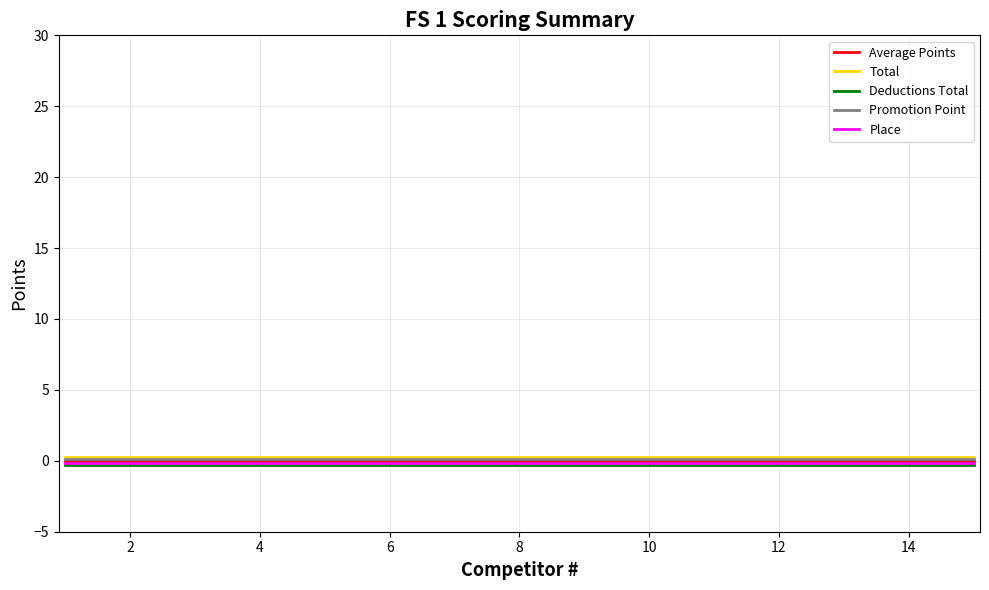

True or false: Place and Deductions Total cross at least once.

False